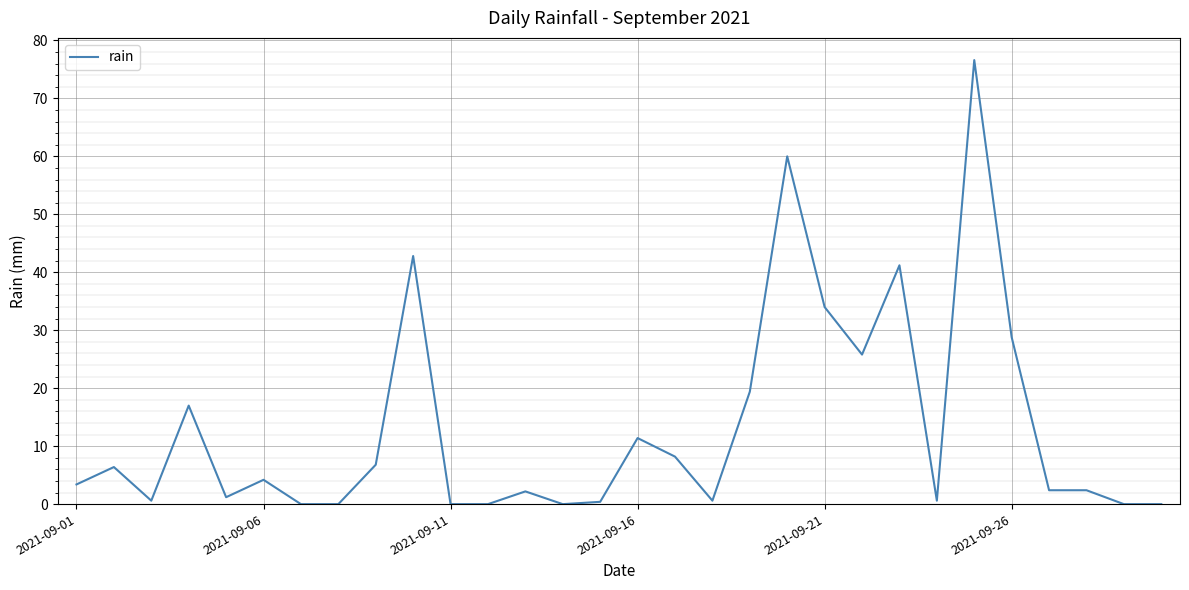

What is the difference between the maximum and minimum values?

76.6